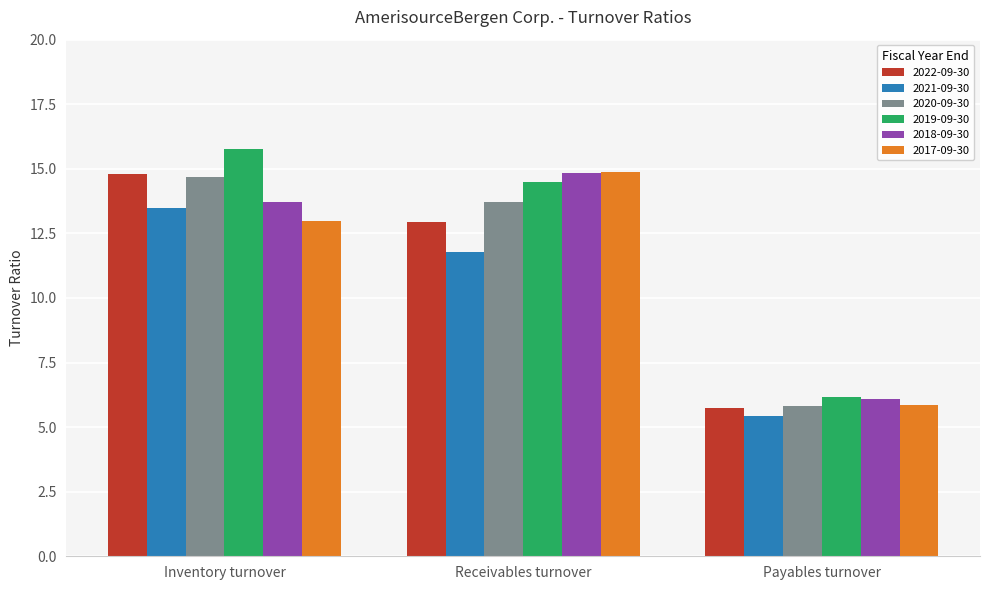

At which category does the chart reach its minimum across all series?

Payables turnover